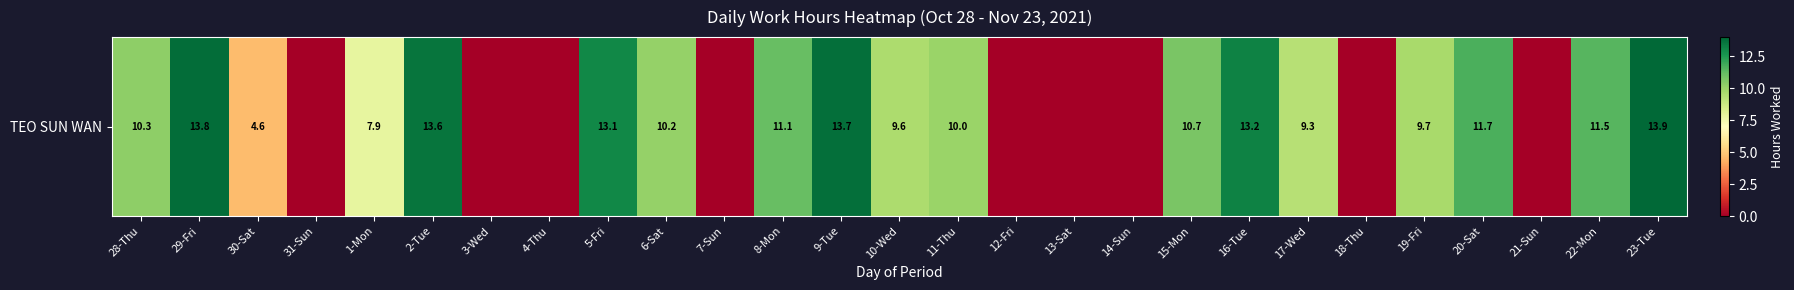

Which has a higher value, 12-Fri or 8-Mon?

8-Mon